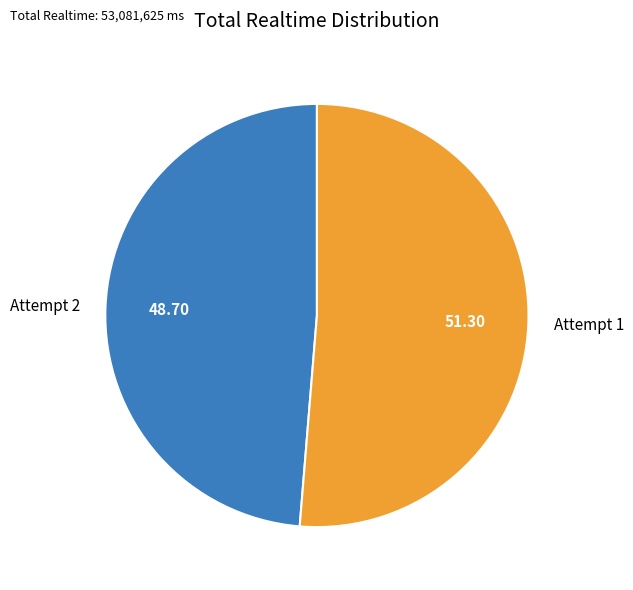

Approximately how many times larger is the value at Attempt 2 compared to Attempt 1?

0.9